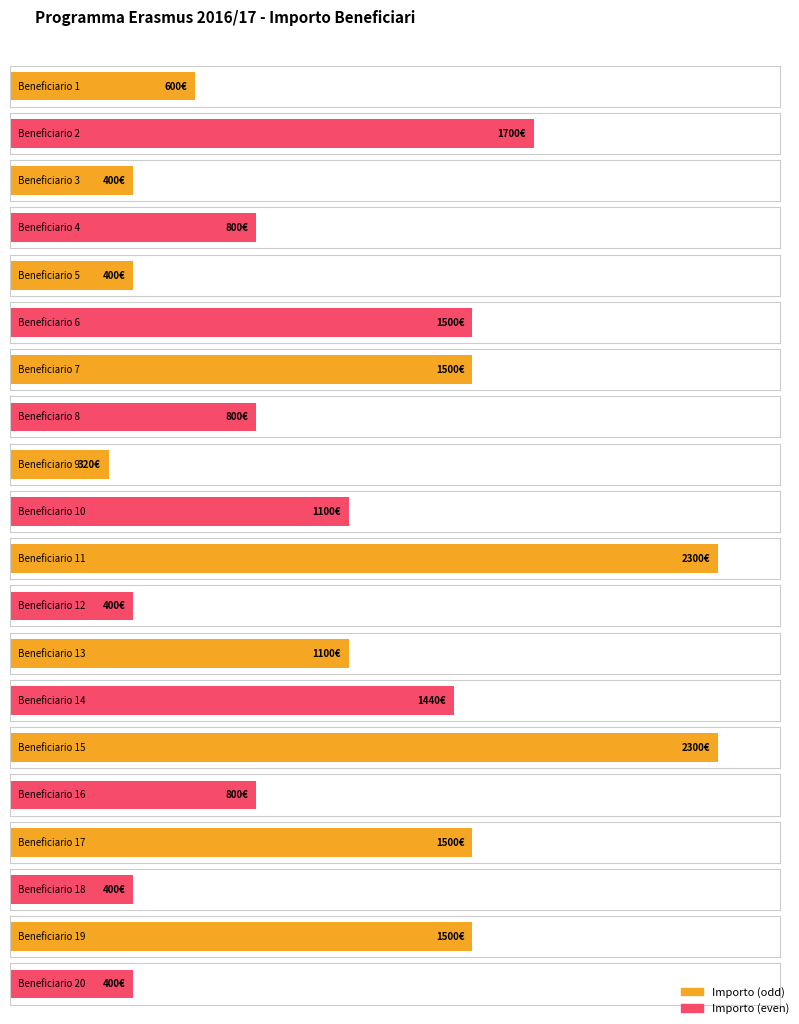

Reading left to right, list all the values displayed in this chart.

600	1700	400	800	400	1500	1500	800	320	1100	2300	400	1100	1440	2300	800	1500	400	1500	400